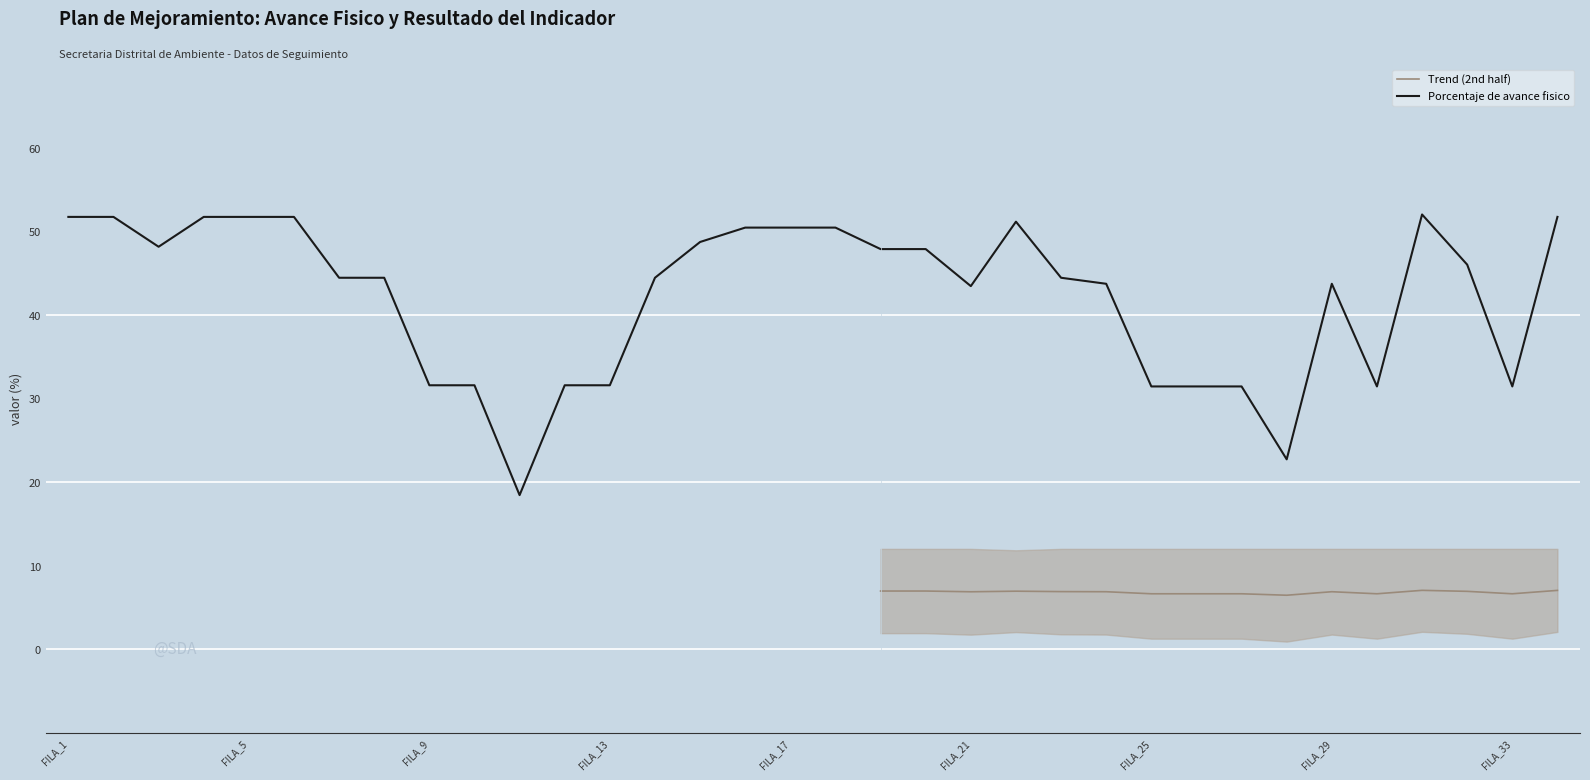

The Trend (2nd half) series shows 6.9 at FILA_29. True or false?

True